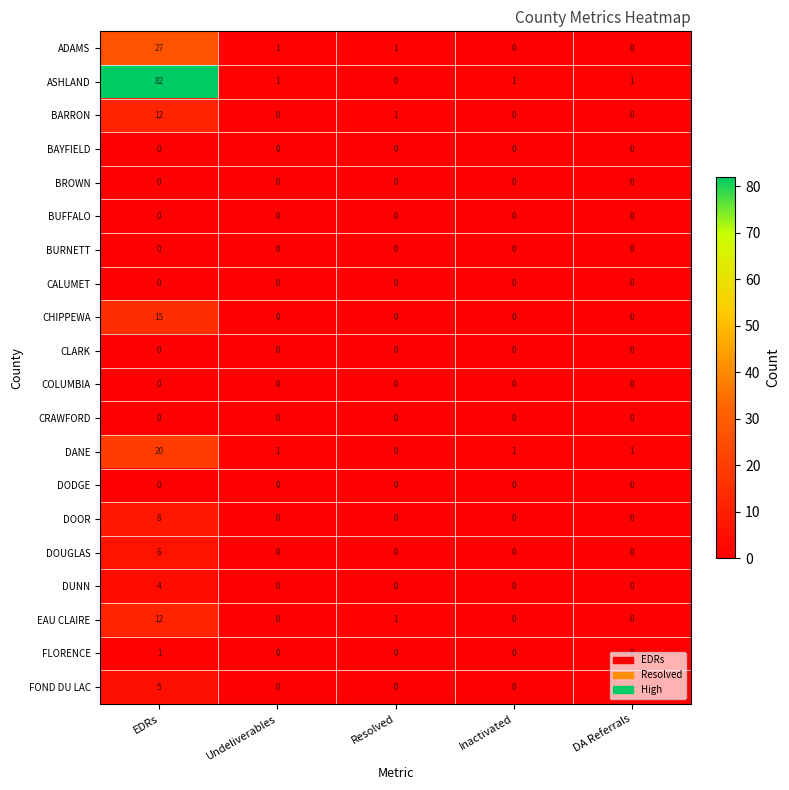

What is the total value across all series at DA Referrals?

2